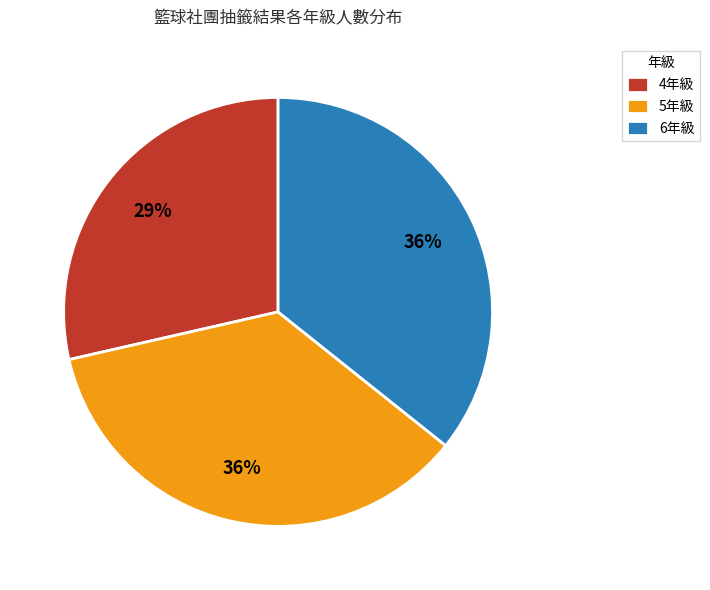

What percentage is the 4年級 slice, to the nearest percent?

29%